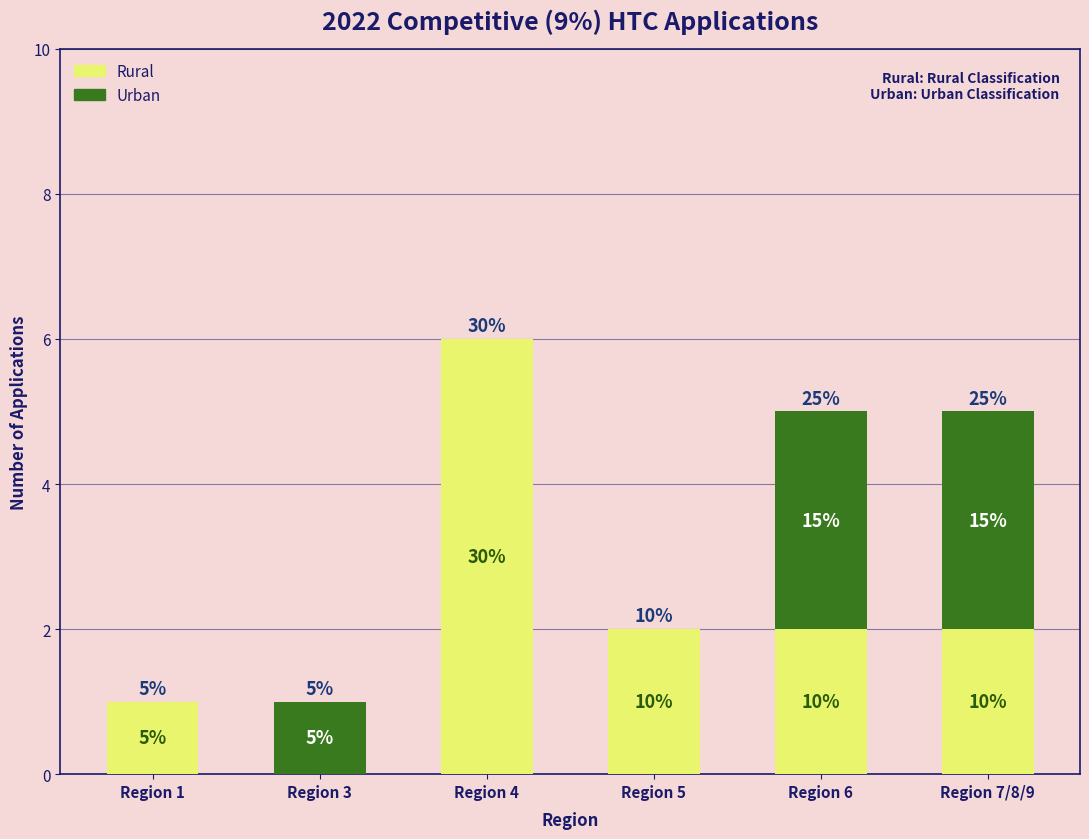

Does the chart contain stacked bars?

Yes